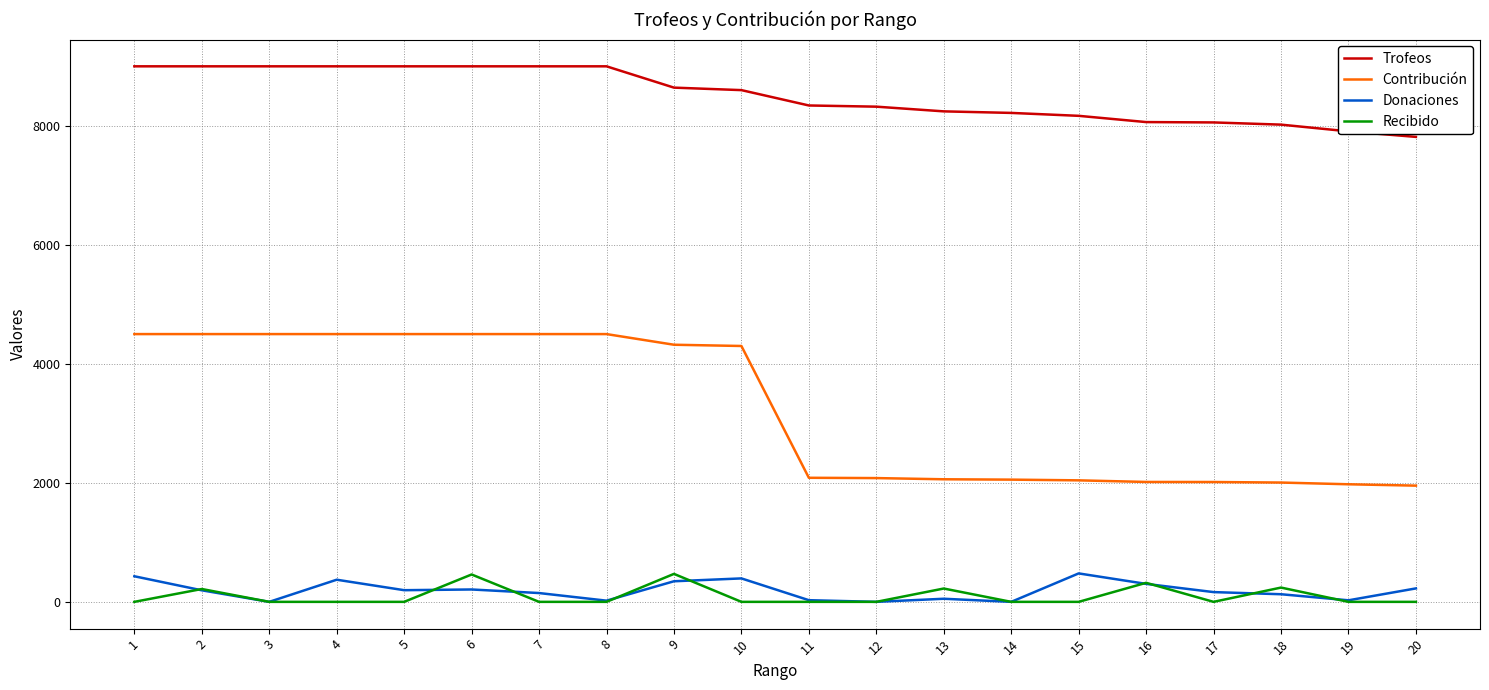

True or false: Contribución and Recibido intersect in this chart.

False